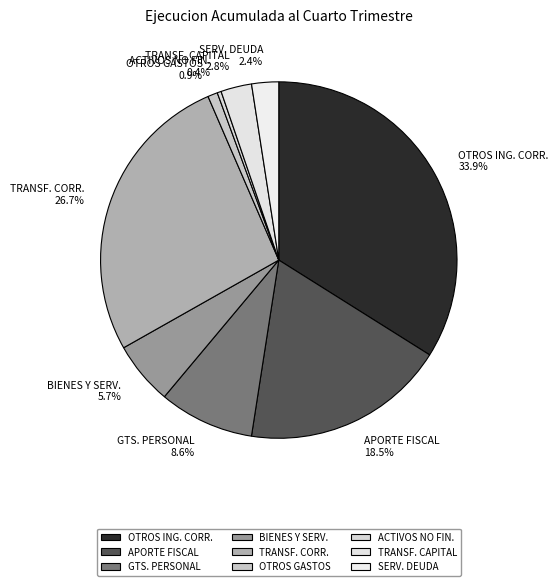

What is the total percentage of SERV. DEUDA and OTROS GASTOS?

3.3%